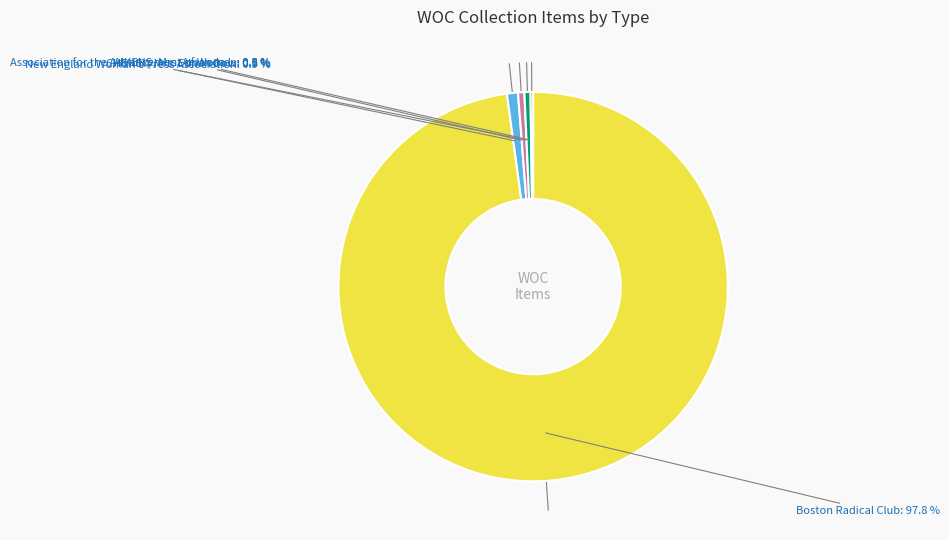

Is there a majority slice in this chart?

Yes